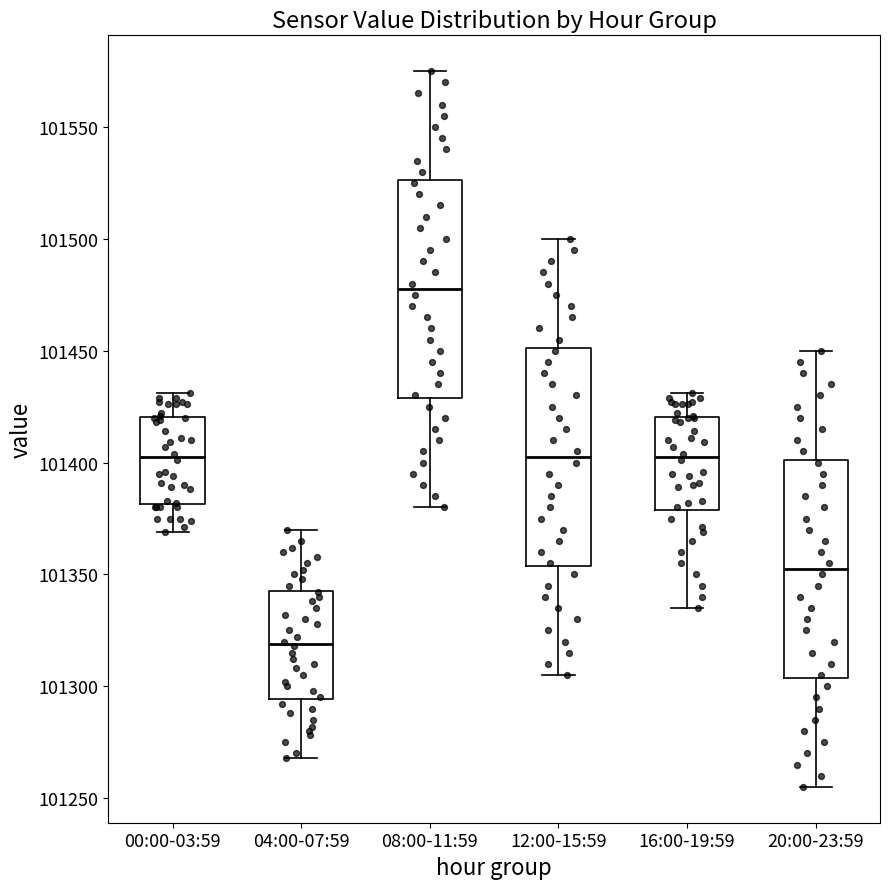

Which box has the lowest median line?

04:00-07:59